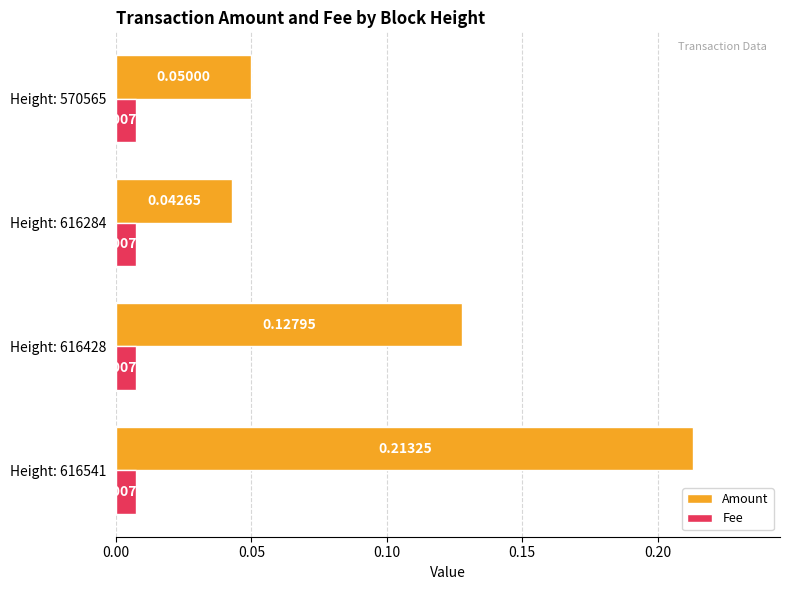

At which category is the sum across all series the highest?

Height: 616541